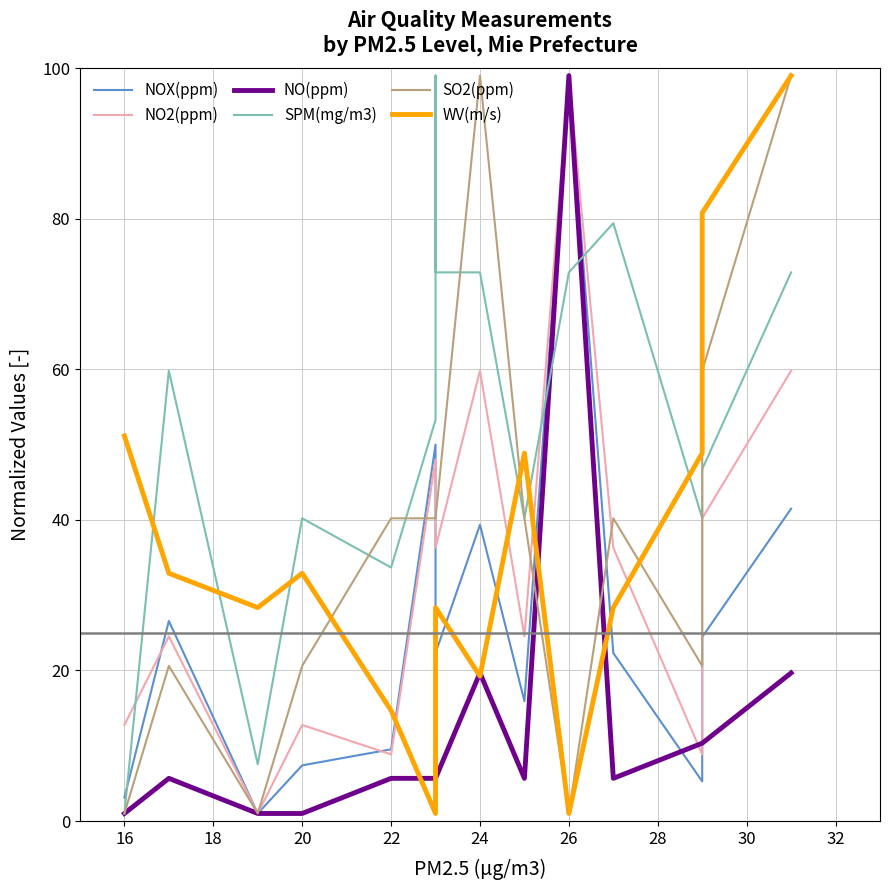

The SO2(ppm) series shows 1.6 at 26. True or false?

False